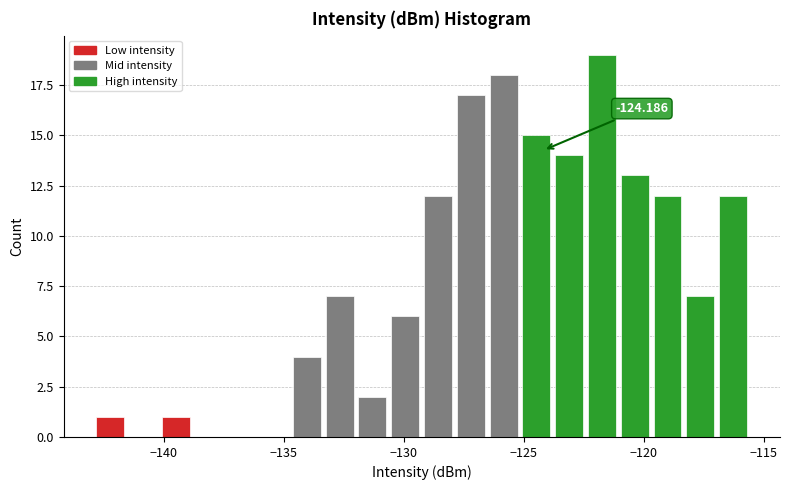

Around what value on the x-axis is the tallest bar? Give the approximate position of its centre, as read against the axis.

-121.5